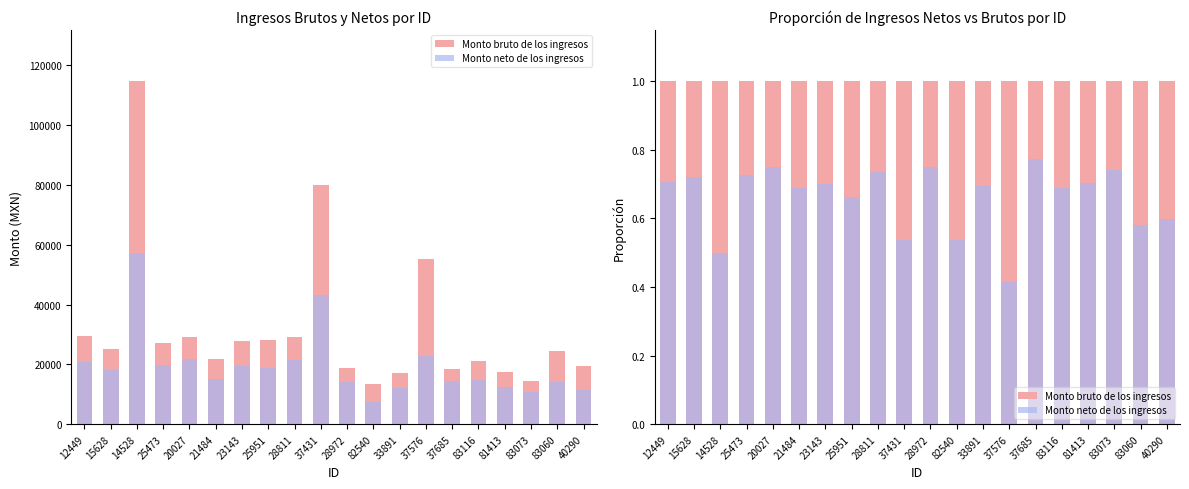

What is the difference between the highest and lowest values at 14528?

0.5